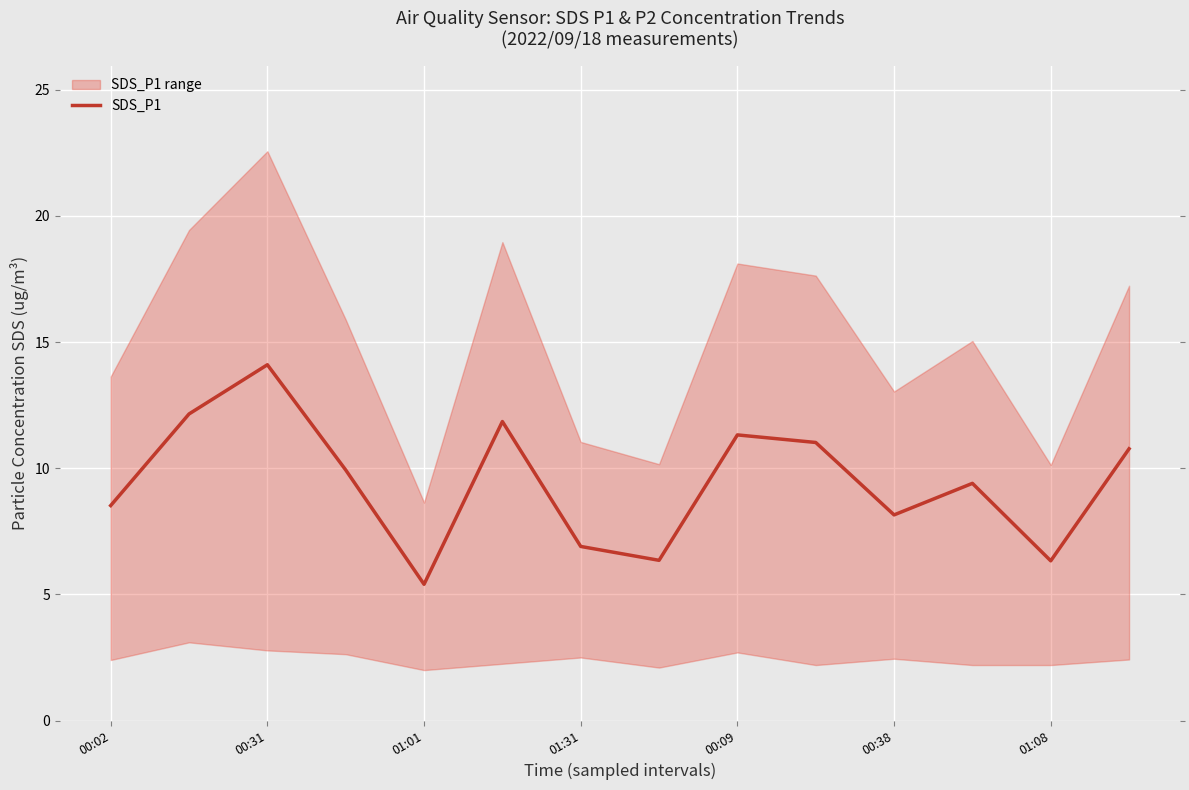

Does the chart display data point markers on the line(s)?

No